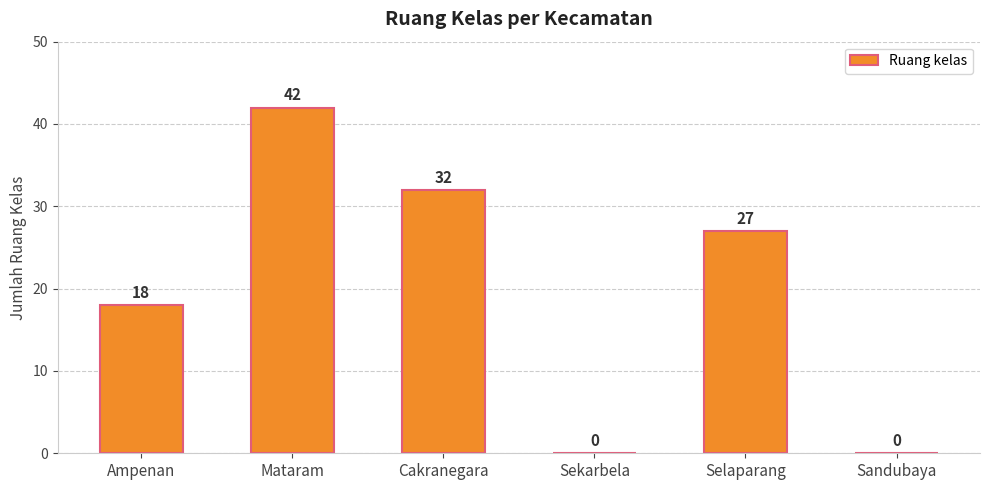

Is it true that the value at Mataram is 42?

True